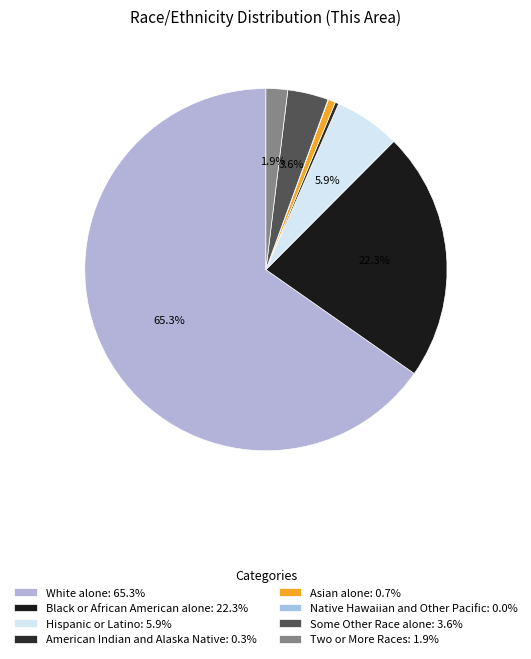

To the nearest percent, what percentage of the pie is Some Other Race alone?

4%